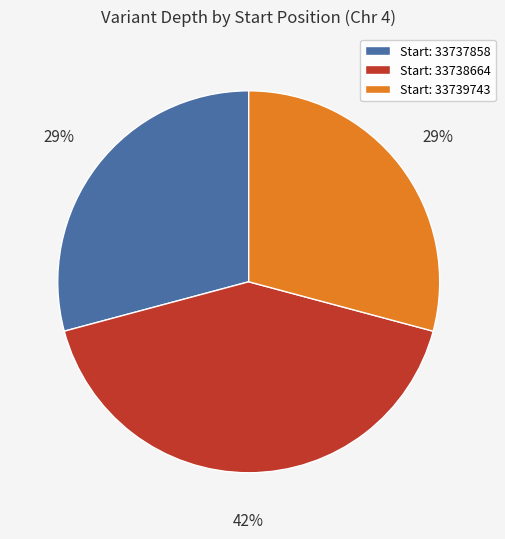

Count the number of slices in the pie.

3